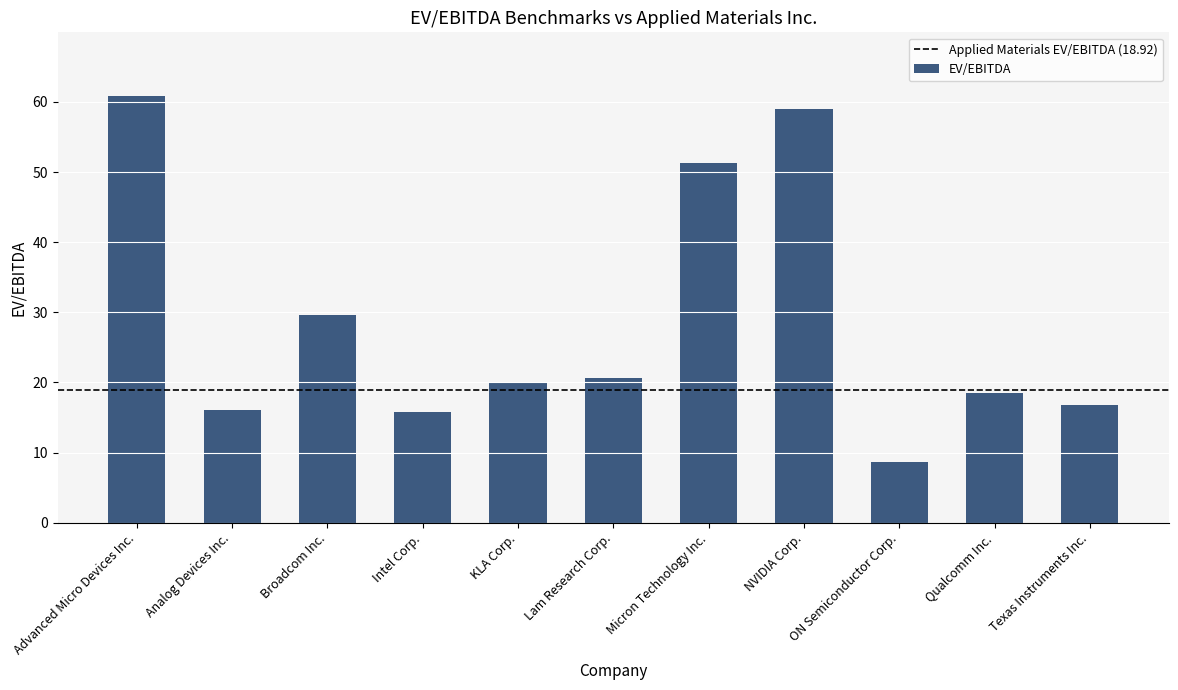

The value at Texas Instruments Inc. is 16.8. True or false?

True